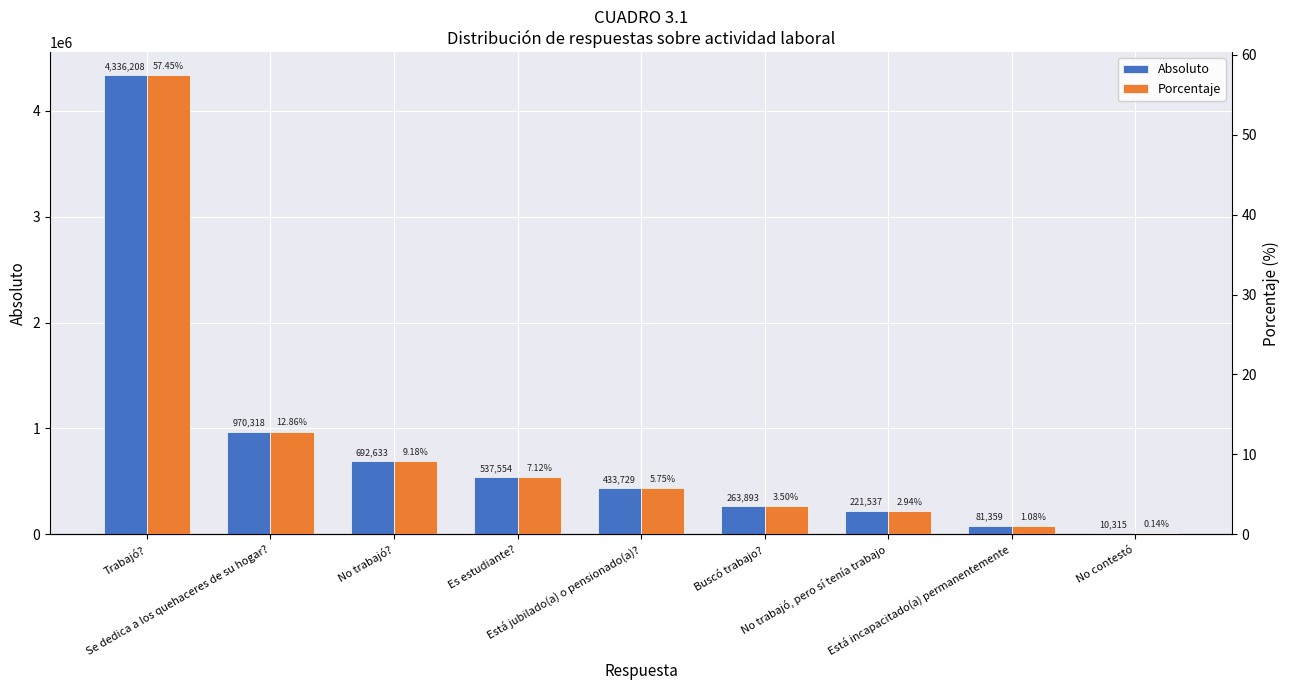

What is the sum of the Absoluto values at Trabajó? and Es estudiante??

4873761.7